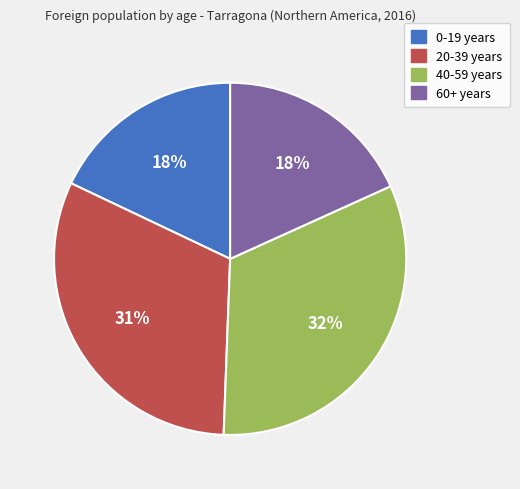

Is there a majority slice in this chart?

No